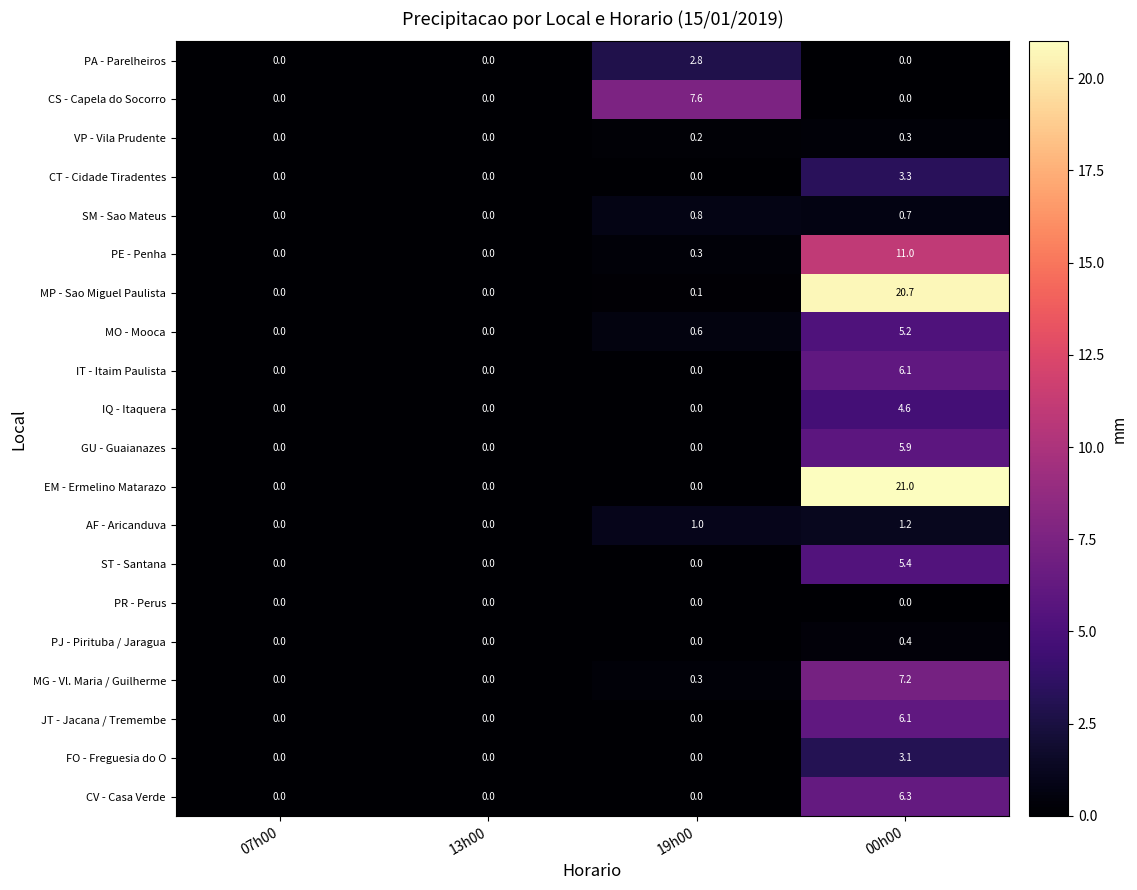

What is the greatest value displayed?

21.0